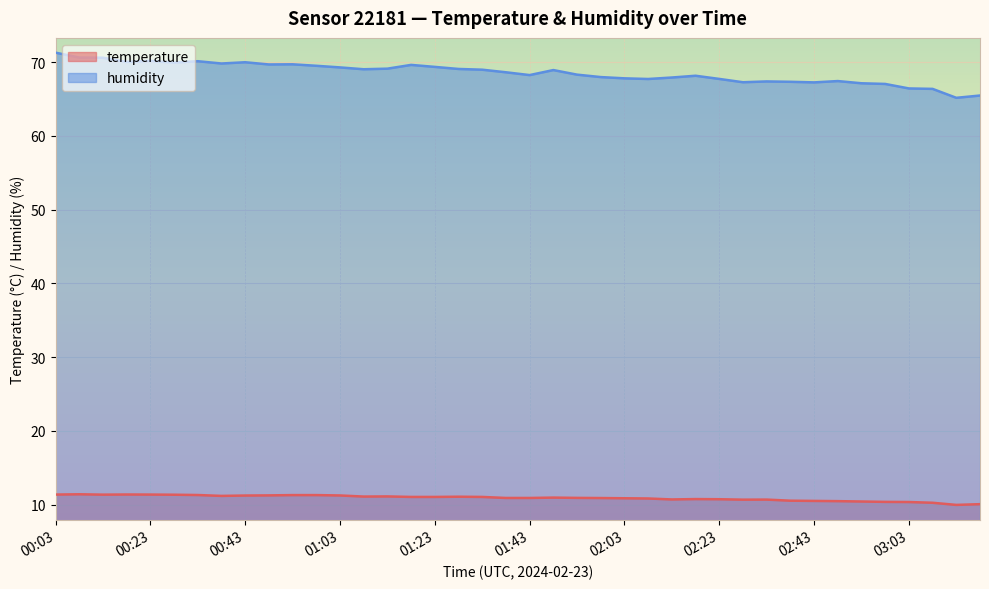

How many lines are shown in the chart?

2